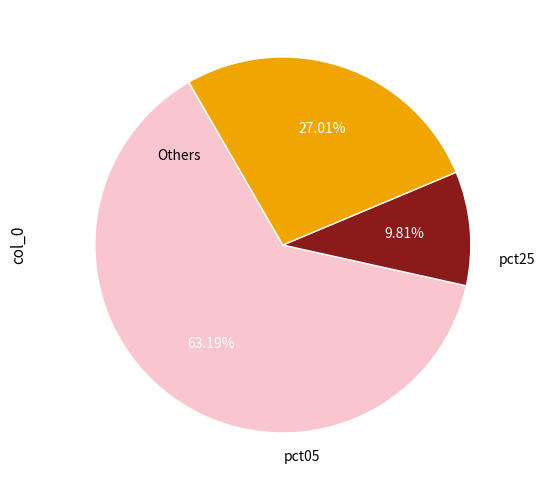

Is there a majority slice in this chart?

Yes